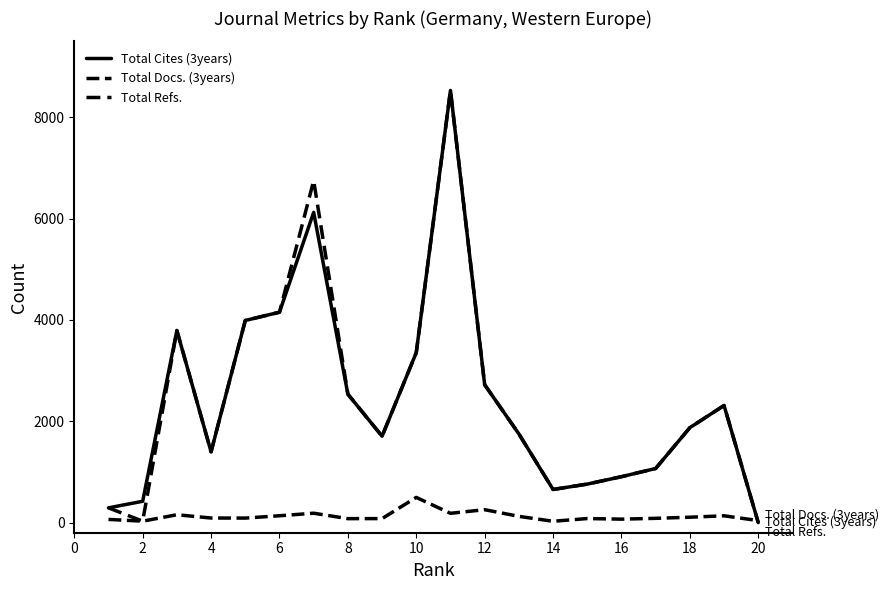

Does the chart have visible grid lines?

No